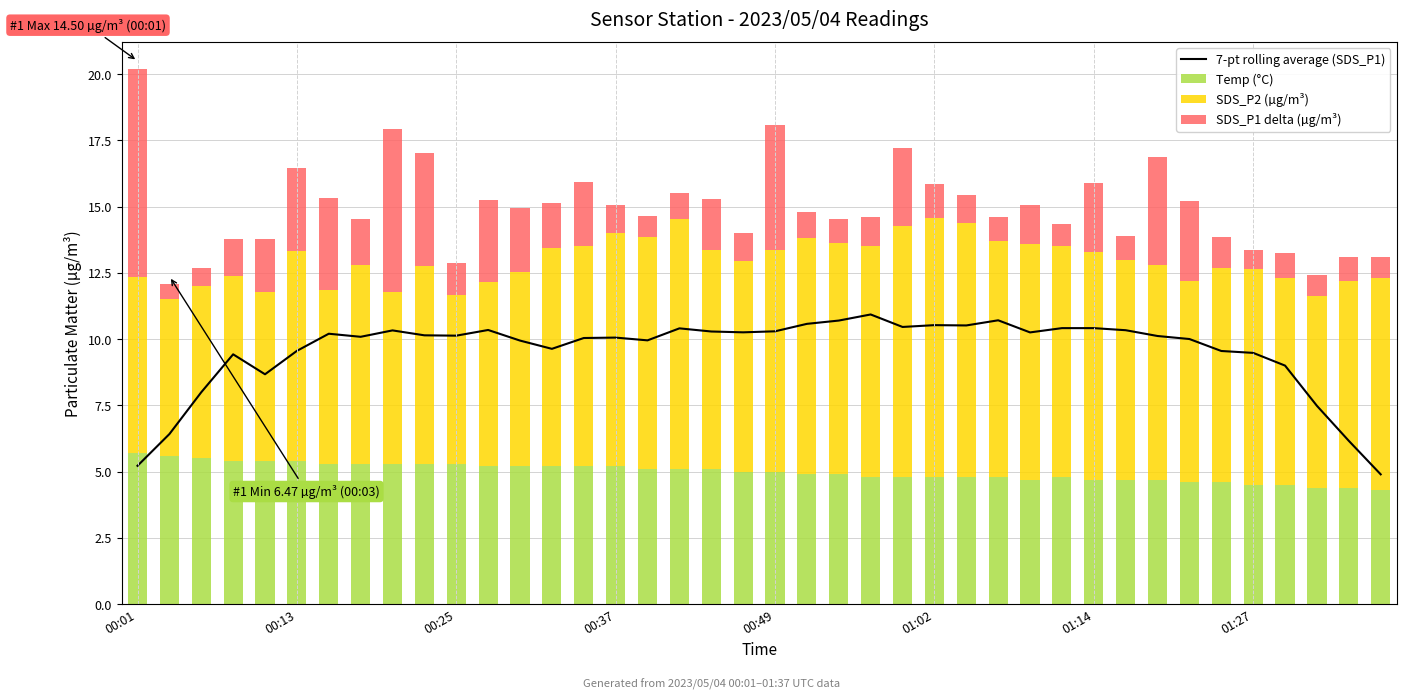

The SDS_P1 delta (µg/m³) series shows 1.7 at 13. True or false?

True